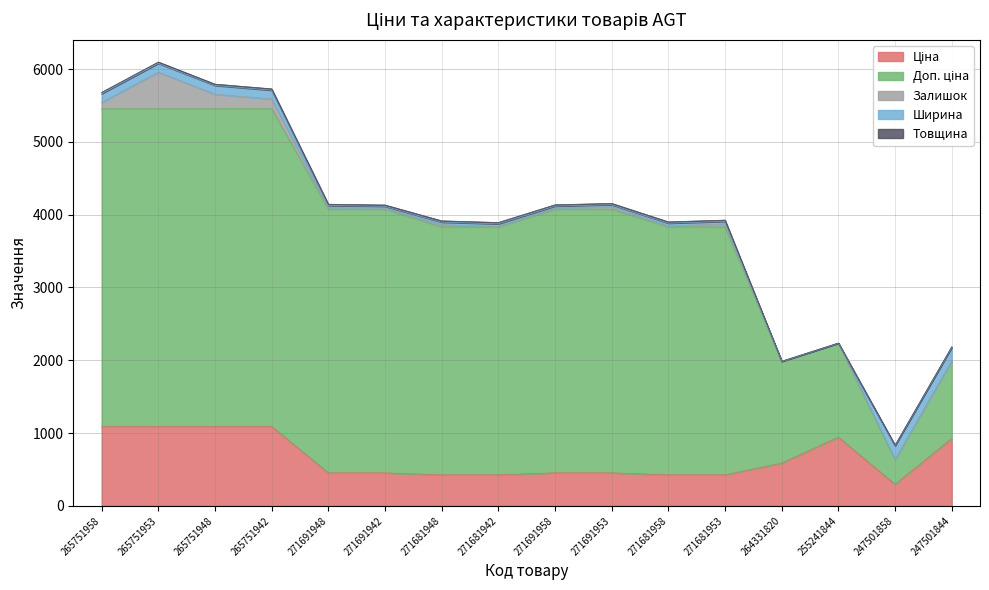

Where does the Ширина series first go above 35?

265751958